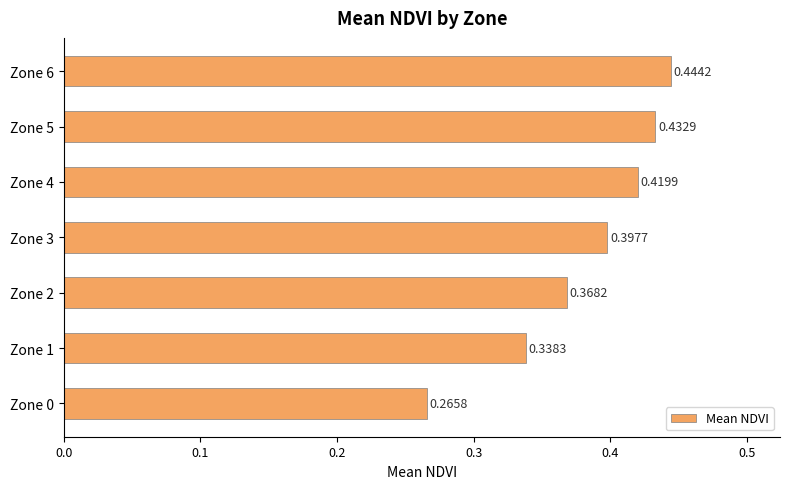

Rank the categories by value from highest to lowest.

Zone 6, Zone 5, Zone 4, Zone 3, Zone 2, Zone 1, Zone 0